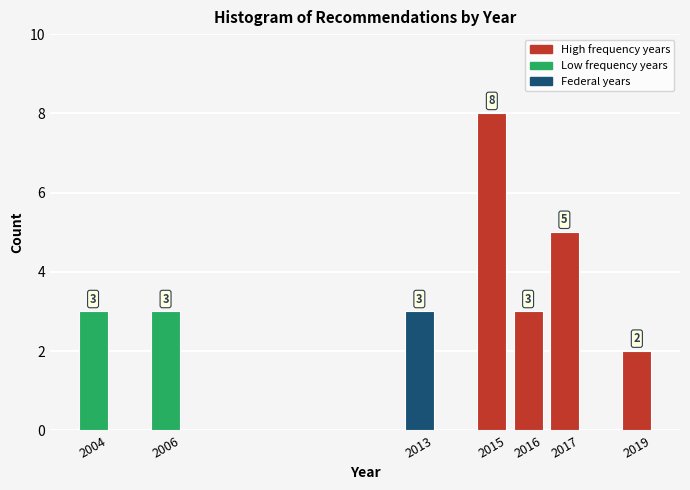

Reading right to left, transcribe all the data shown in this chart.

2019=2	2017=5	2016=3	2015=8	2013=3	2006=3	2004=3